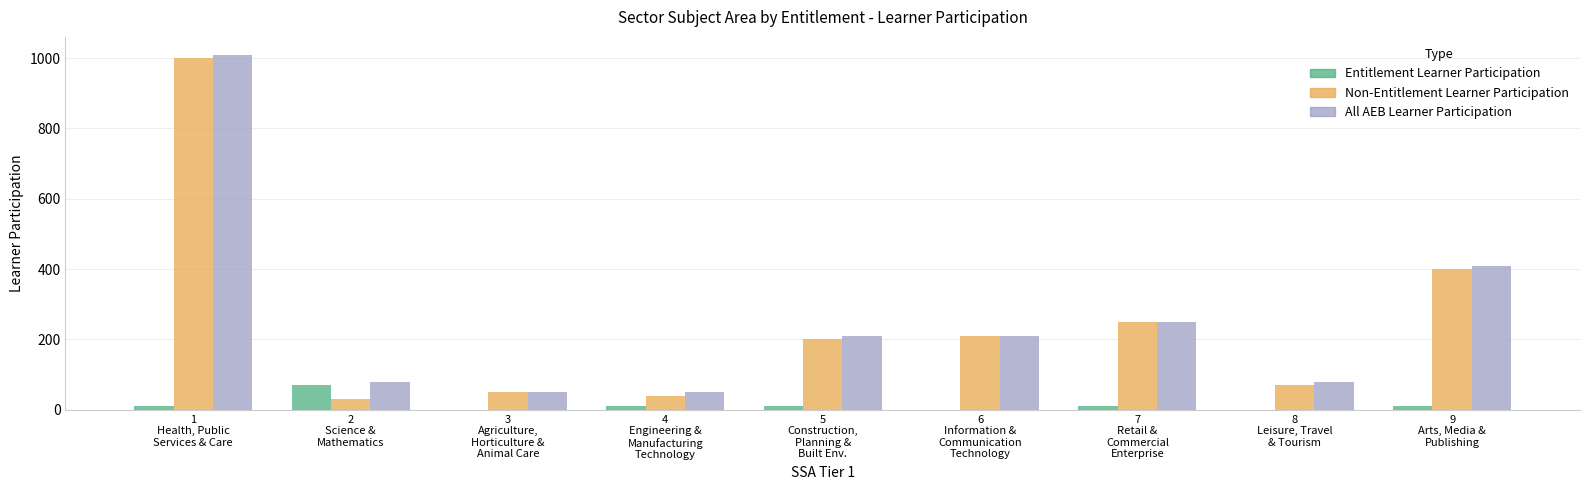

What is the greatest value displayed?

1010